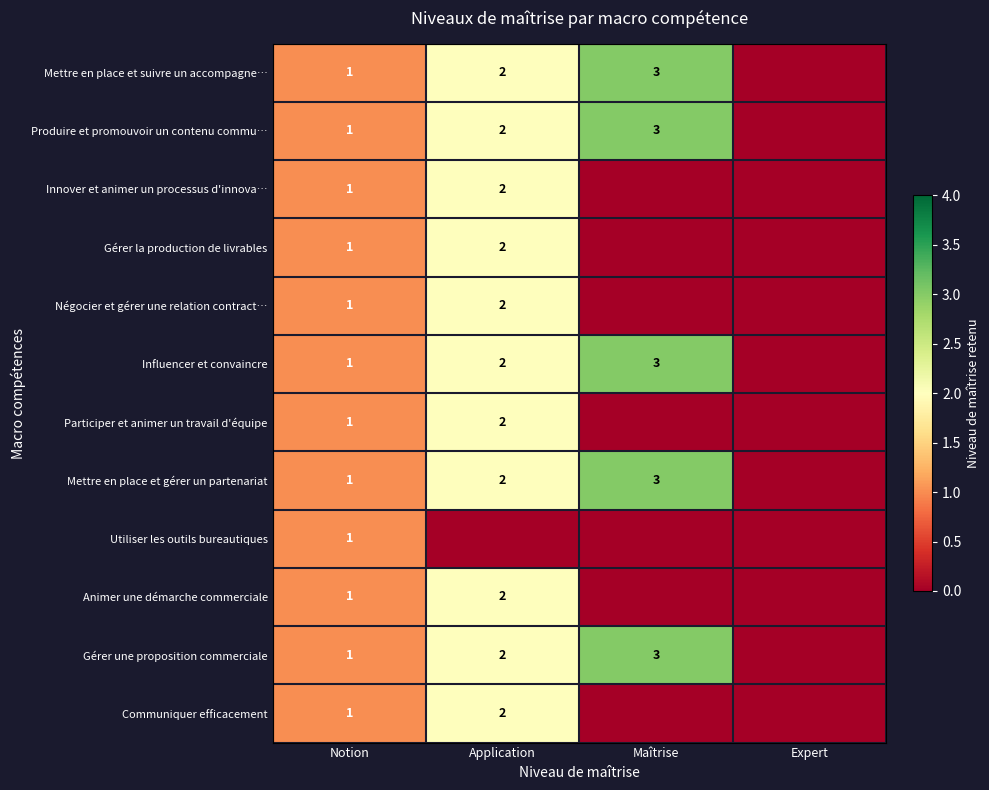

Is the value of Négocier et gérer une relation contract… at Application greater than the value of Influencer et convaincre at Maîtrise?

No